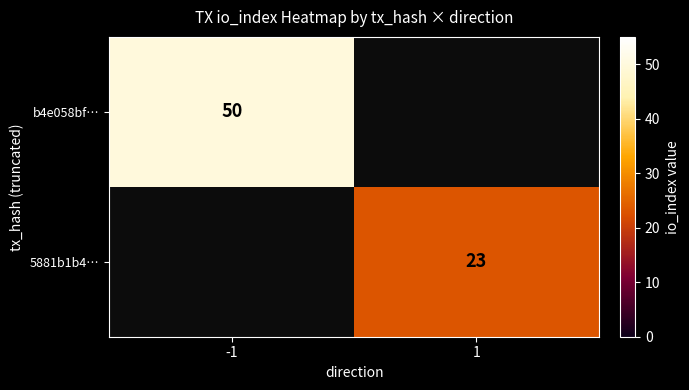

Which label corresponds to the largest value in the chart?

-1